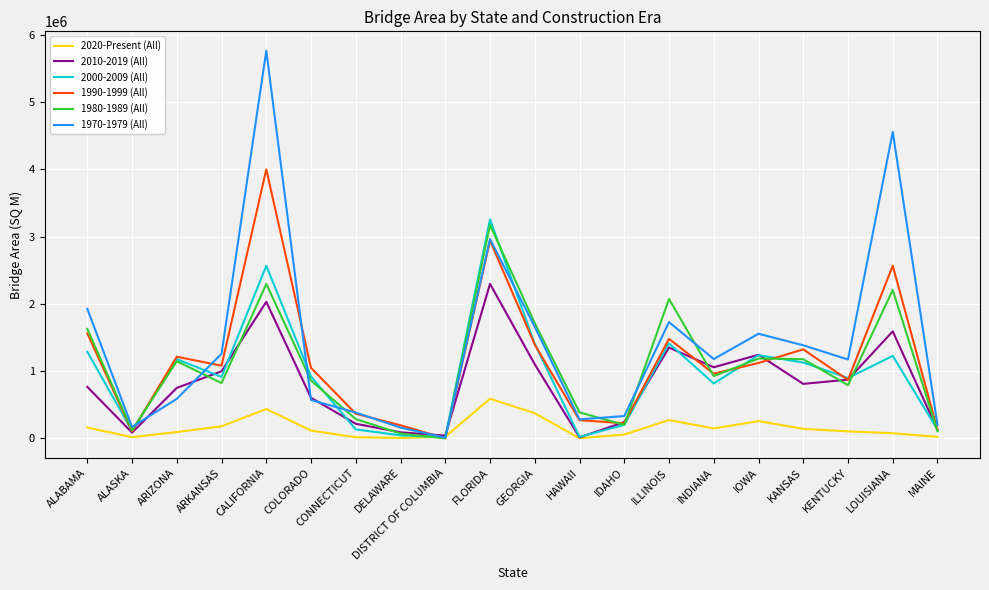

The value of 2020-Present (All) at IOWA is 258093.8. True or false?

True